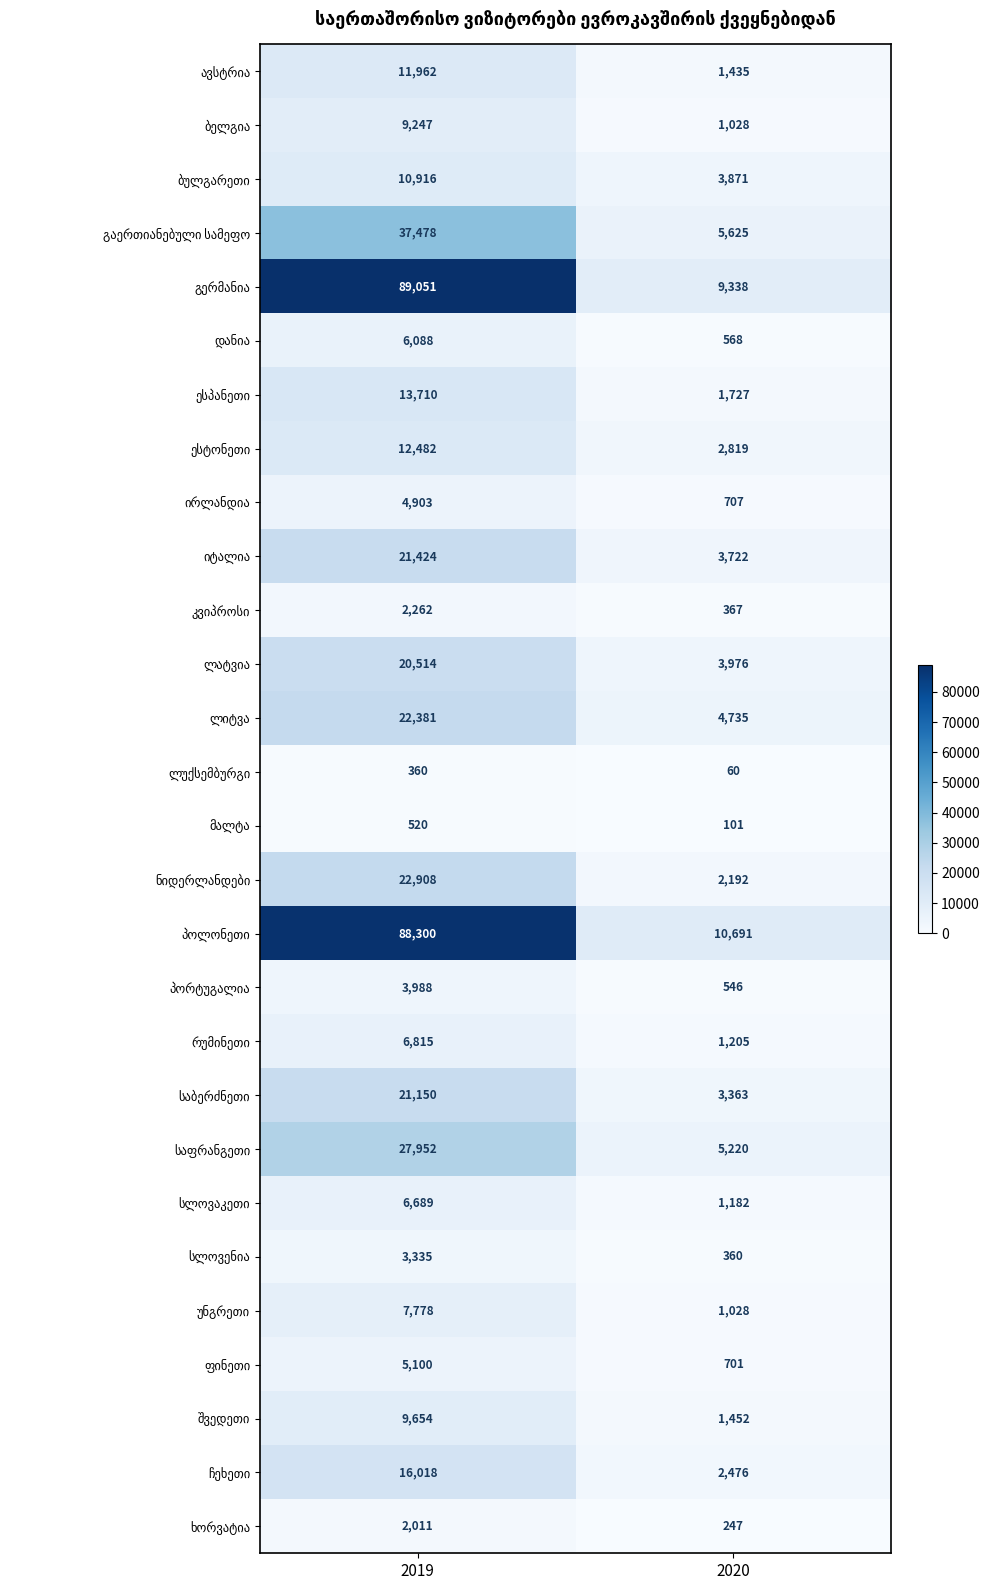

At which category is the sum across all series the highest?

2019